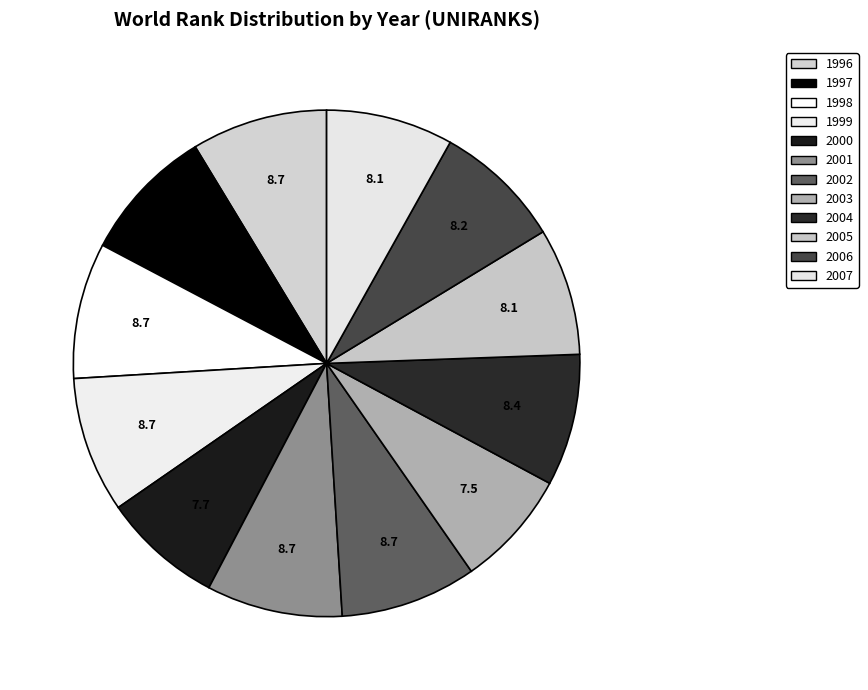

Which slice is the smallest?

2003